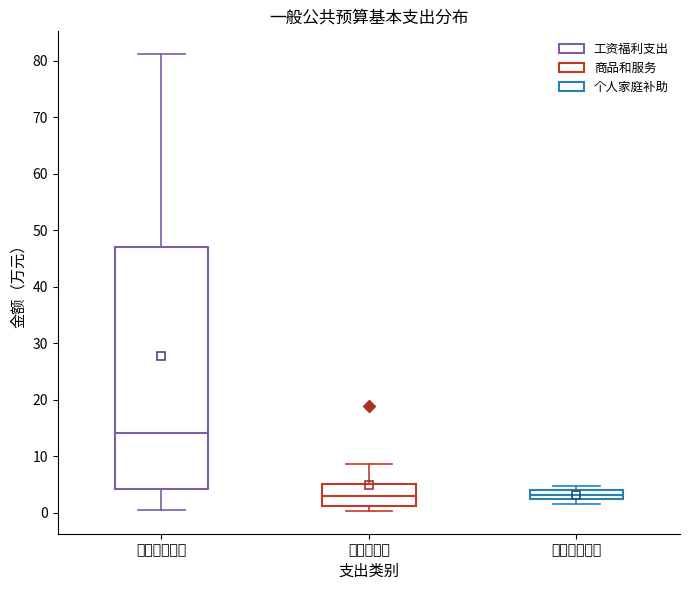

Where does the median line of the box for 个人家庭补助 sit on the y-axis? The values are not printed on the chart, so give them approximately, as read against the axis.

3